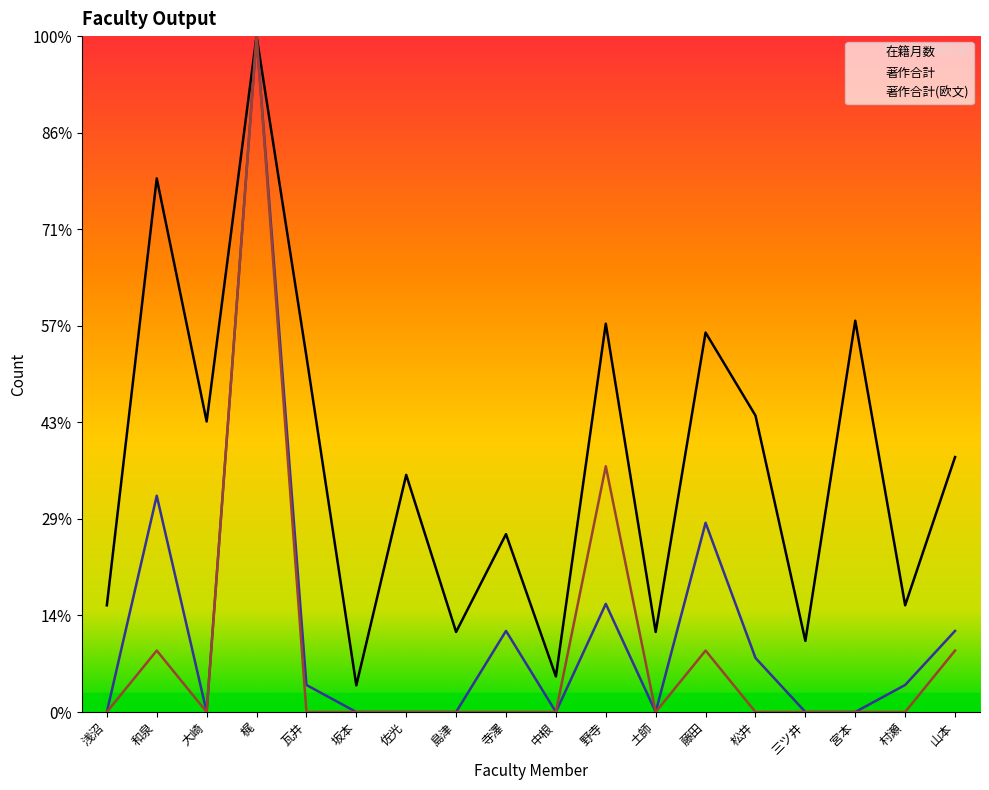

At which category does 在籍月数 reach its first local peak?

和泉